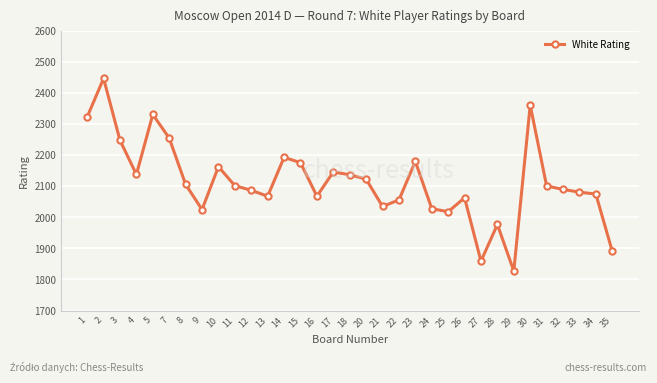

What is the average value?

2114